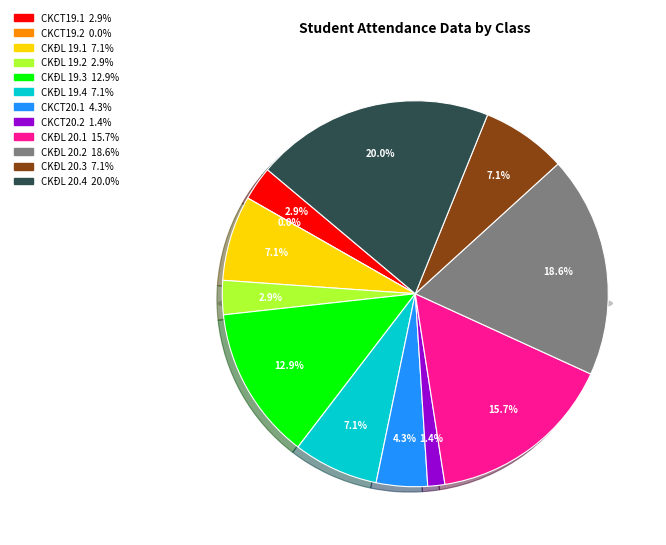

Count the number of slices in the pie.

12